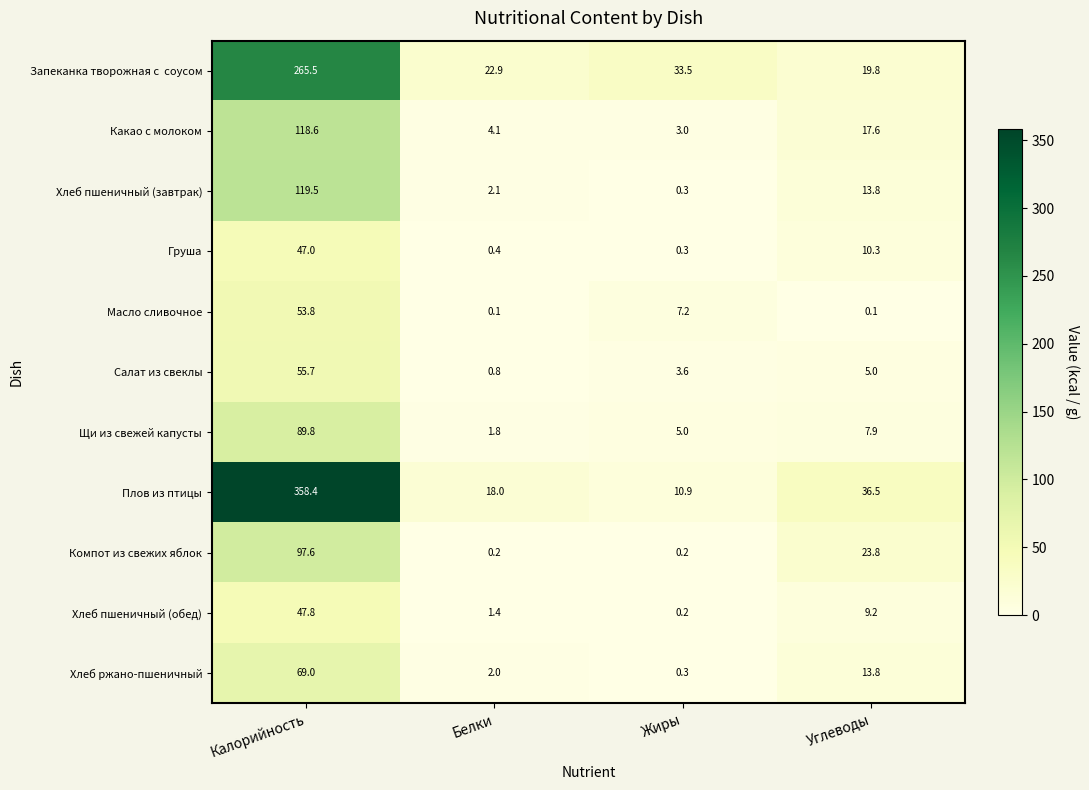

Rank the categories by Хлеб пшеничный (обед) value from highest to lowest.

Калорийность, Углеводы, Белки, Жиры